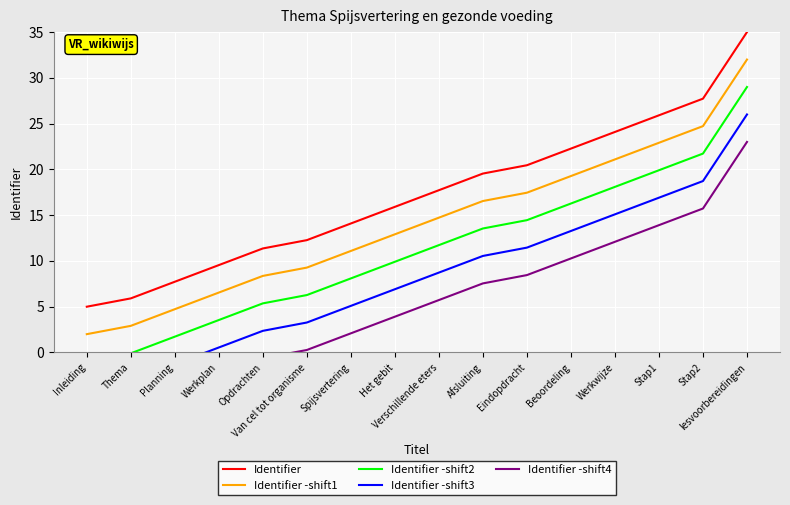

Where does the Identifier -shift2 series first go above 11?

Verschillende eters